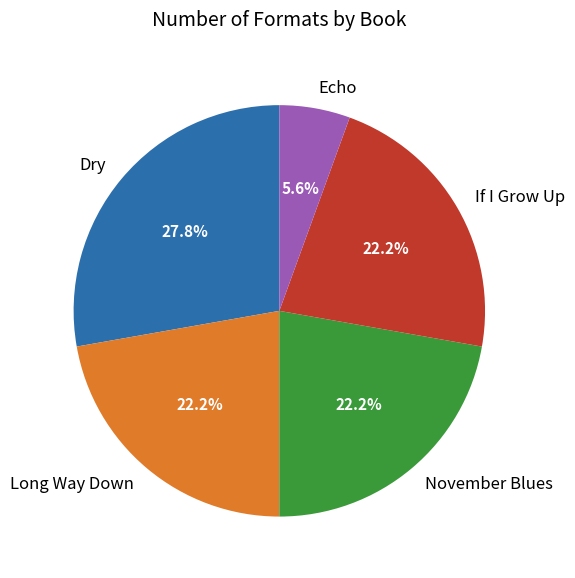

How many segments does this pie chart have?

5